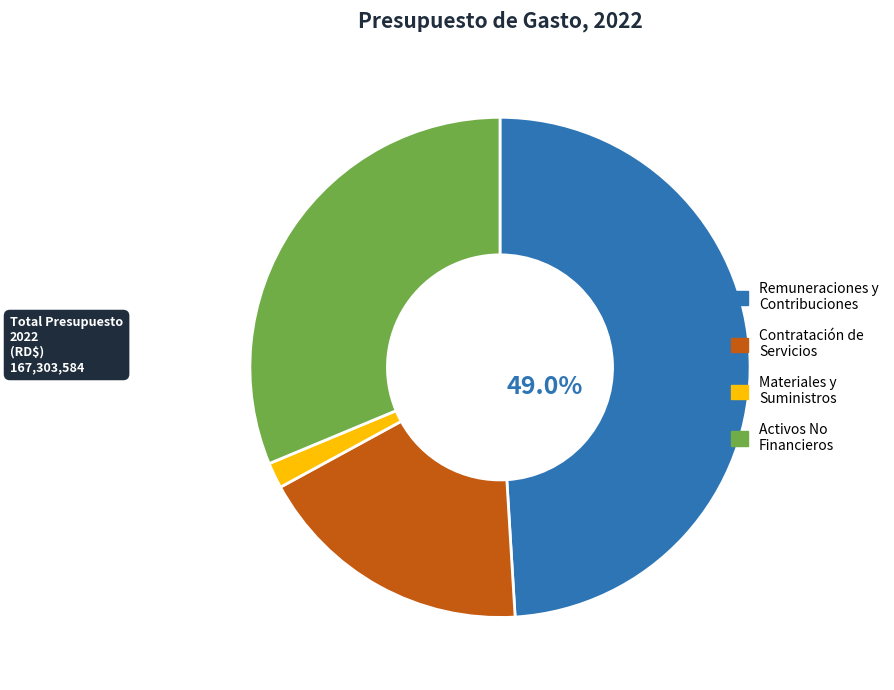

What is the ratio of the value at Contratación de Servicios to the value at Remuneraciones y Contribuciones?

0.4